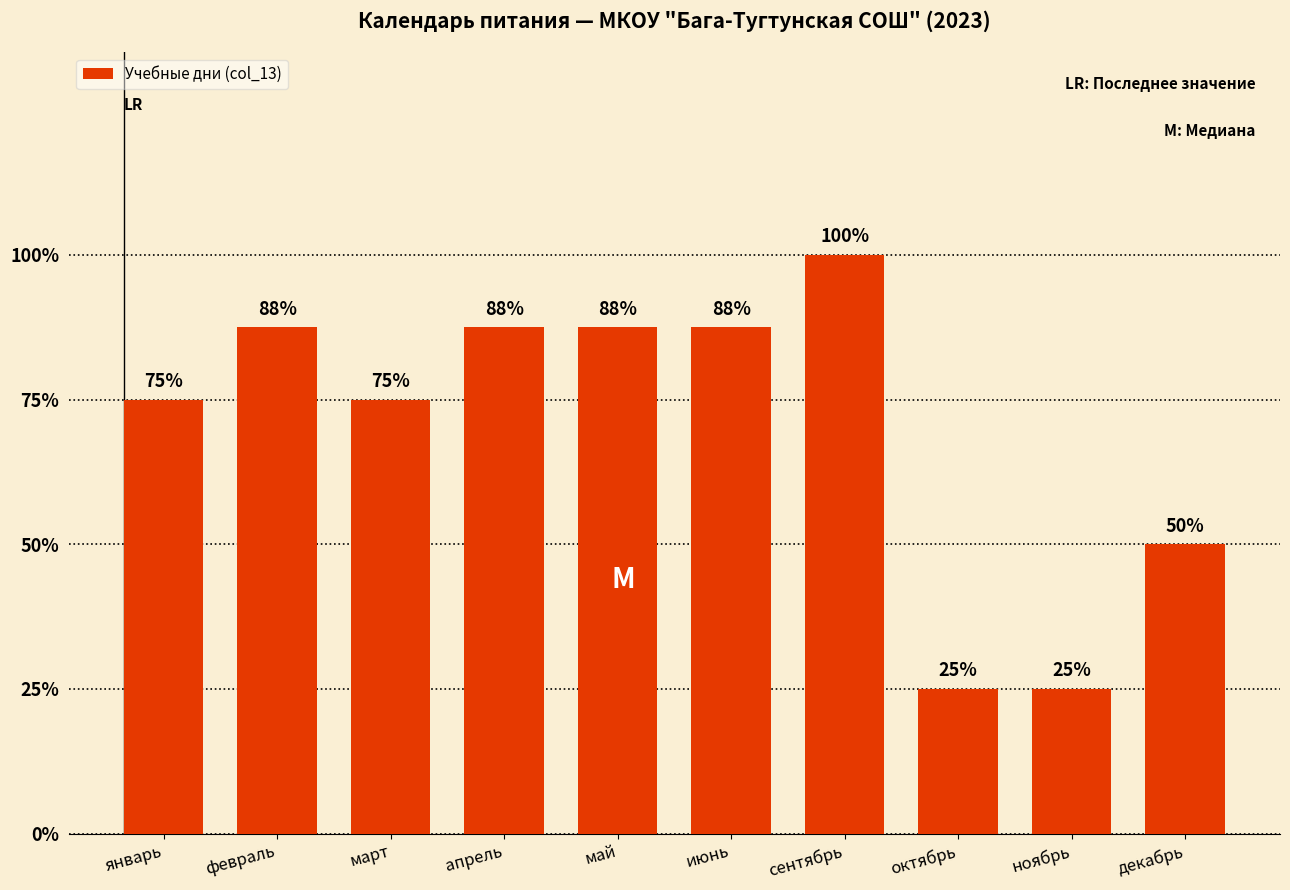

Does the chart contain any negative values?

No